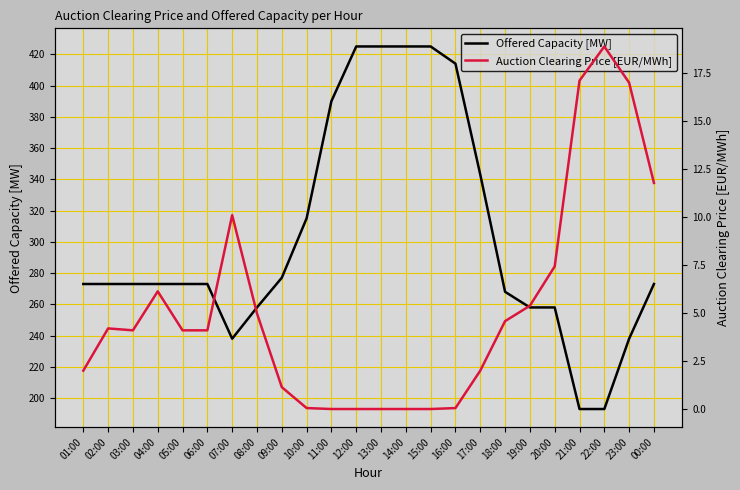

What is the label of the 16th point from the left?

16:00